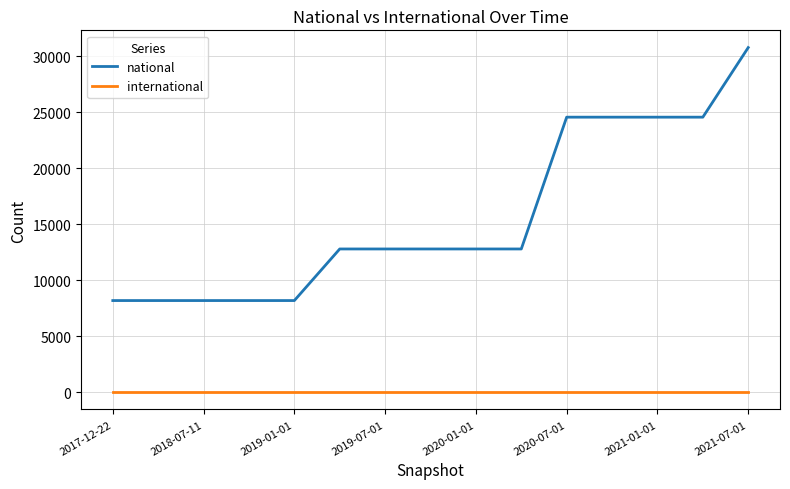

Which series has the widest spread of values?

national